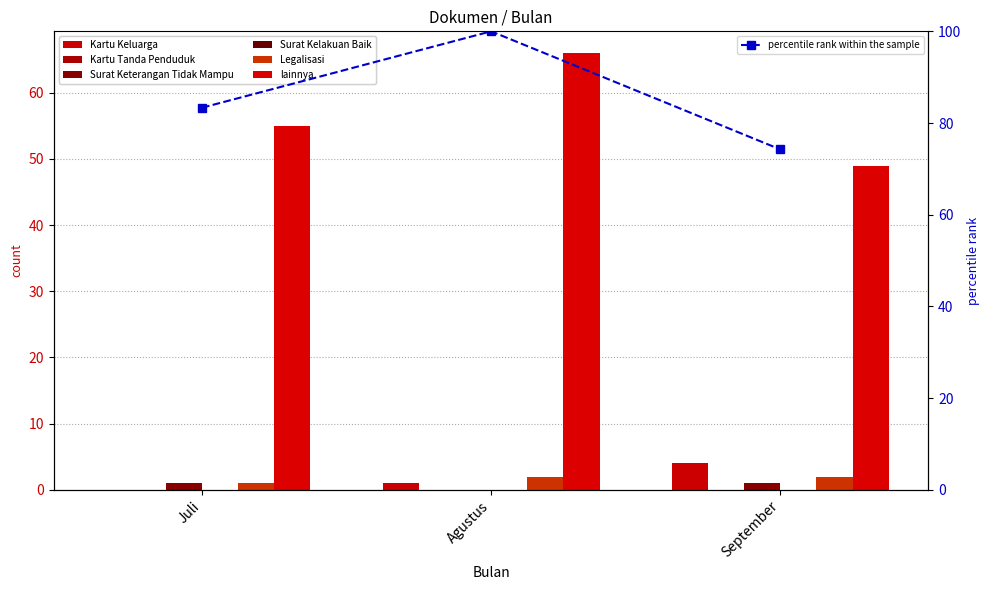

Reading left to right, extract all data points from this chart.

Kartu Keluarga: Juli=0.0	Agustus=1.0	September=4.0
Surat Keterangan Tidak Mampu: Juli=1.0	Agustus=0.0	September=1.0
Legalisasi: Juli=1.0	Agustus=2.0	September=2.0
lainnya: Juli=83.3	Agustus=100.0	September=74.2